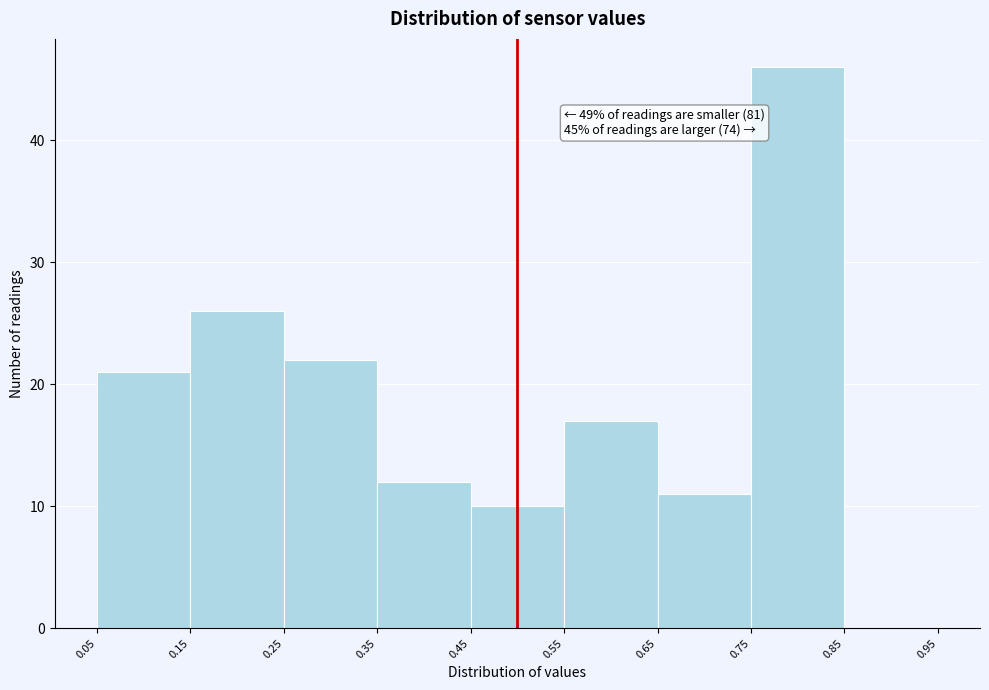

Over which range of the x-axis is the bar tallest?

0.75 to 0.85